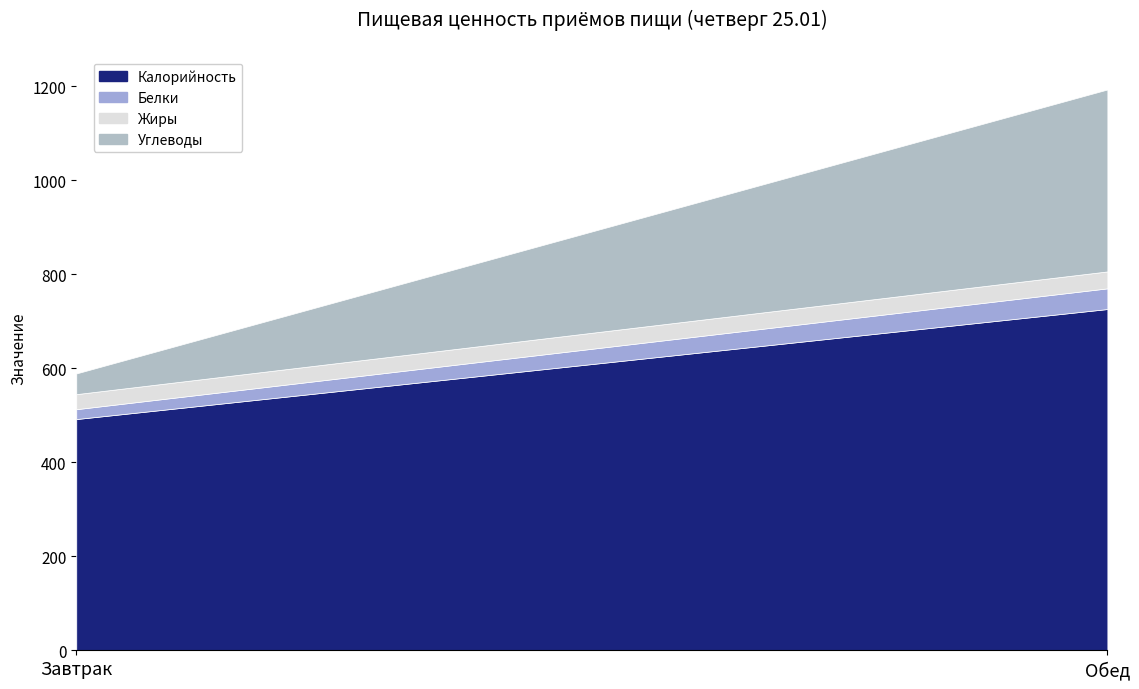

At which label is Белки closest to 32?

Завтрак